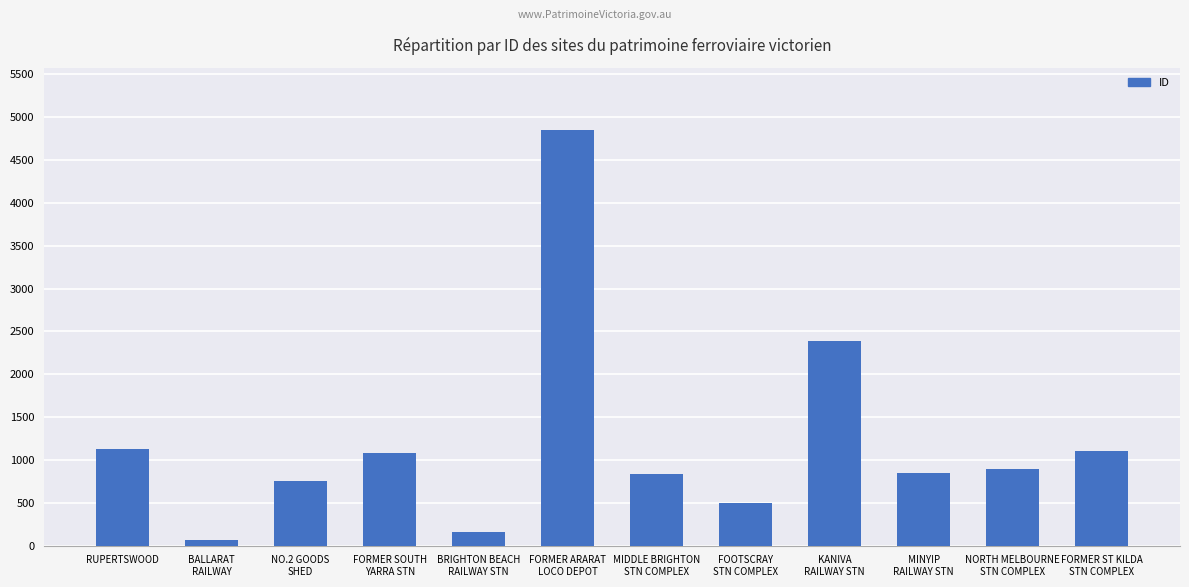

What is the greatest value displayed?

4848